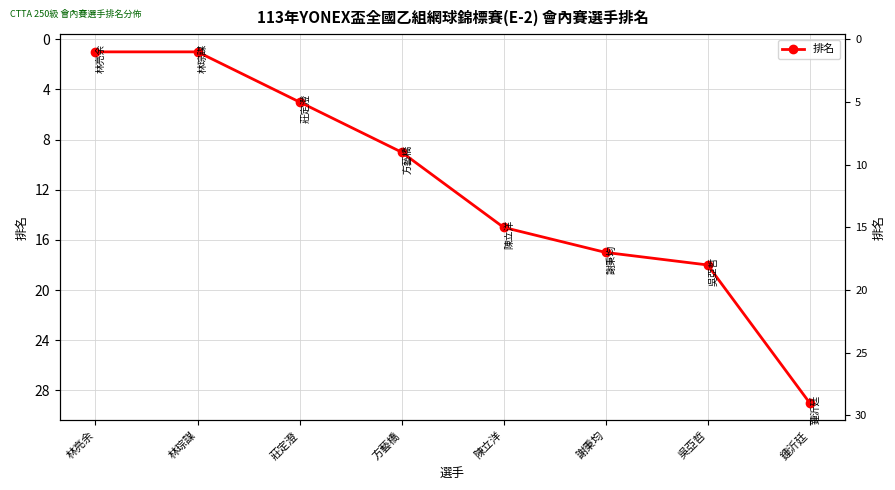

What is the change in value from 林琮謀 to 莊定澄?

+4